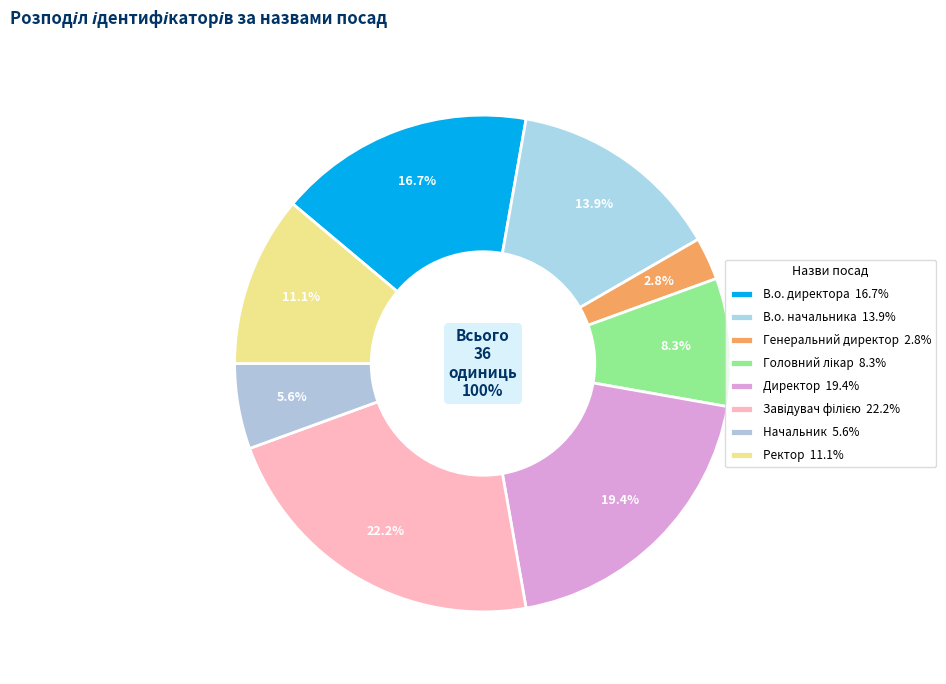

To the nearest percent, what is the difference between the В.о. начальника and В.о. директора slice percentages?

3%